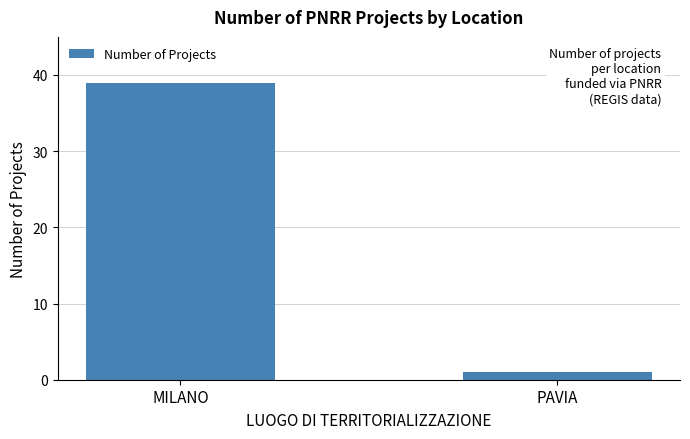

The value at MILANO is 39. True or false?

True